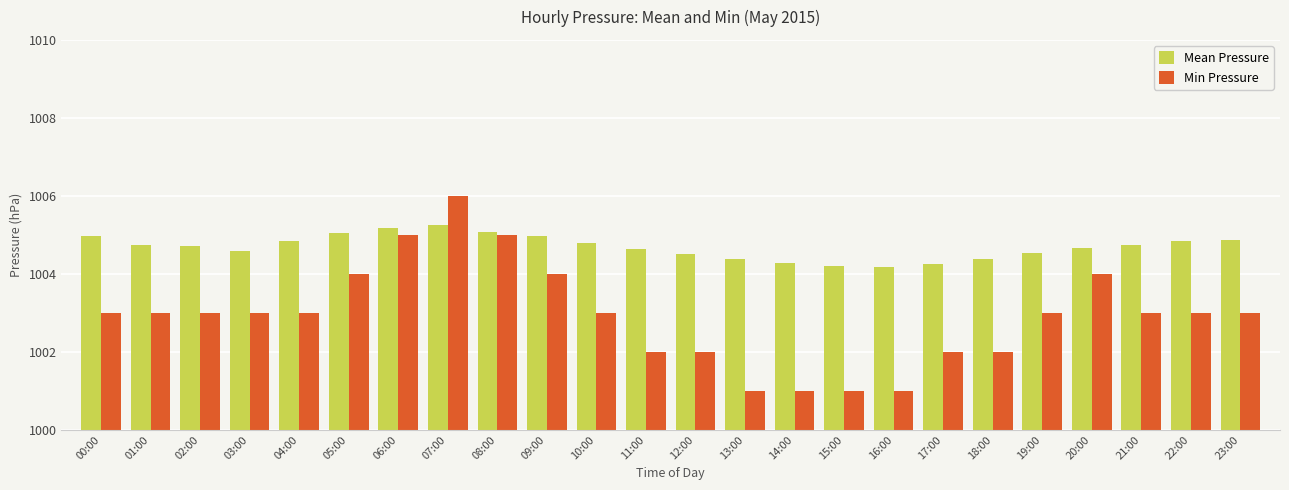

What is the minimum value shown in the chart?

1001.0